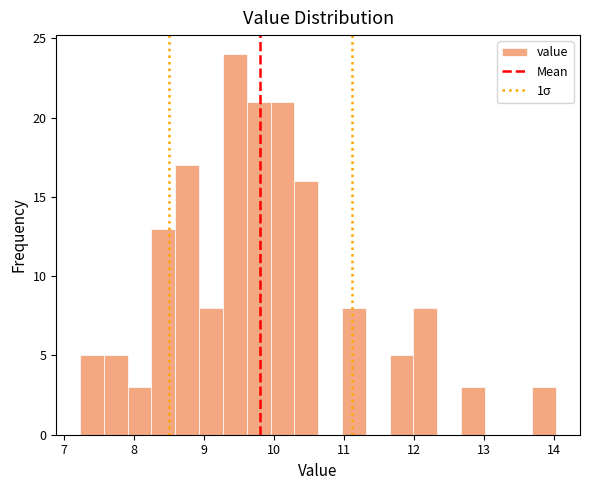

Around what value on the x-axis is the tallest bar? Give the approximate position of its centre, as read against the axis.

9.4